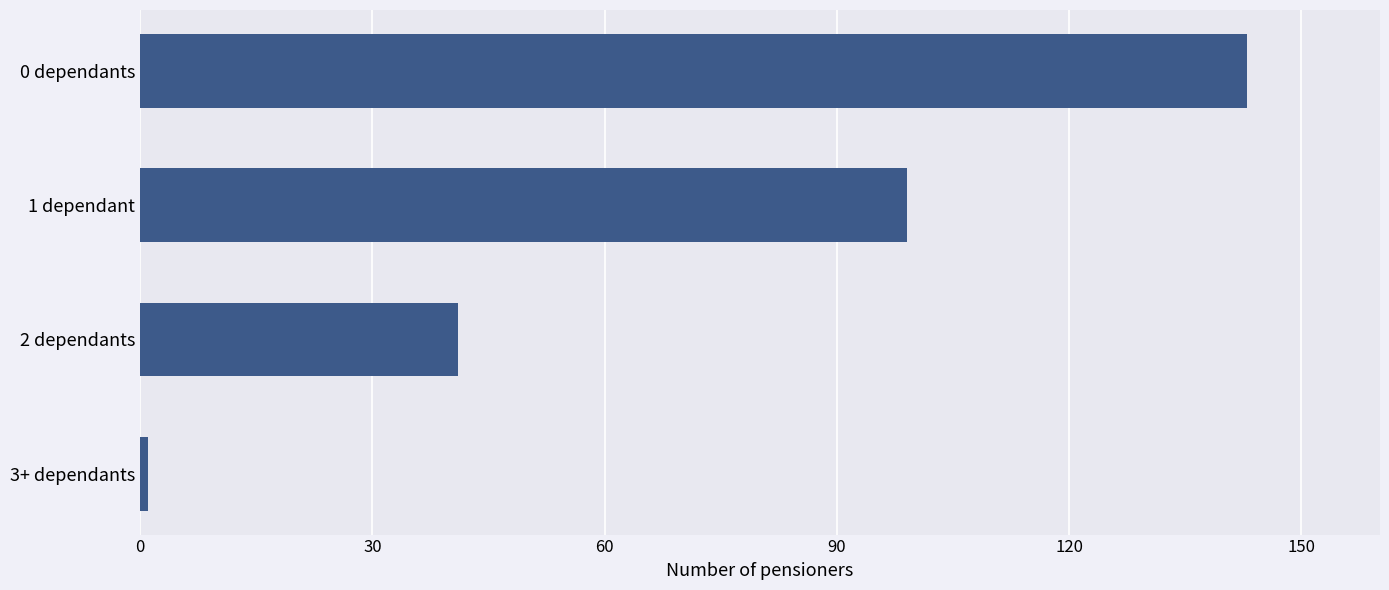

Does the chart contain any negative values?

No